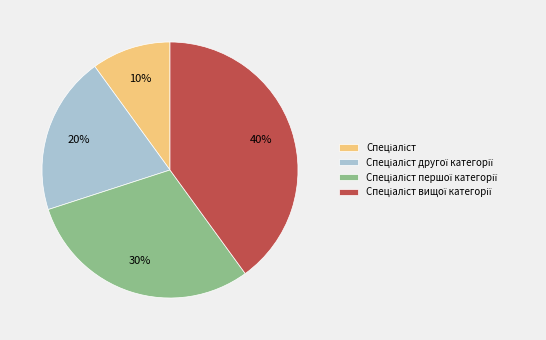

Is there a majority slice in this chart?

No